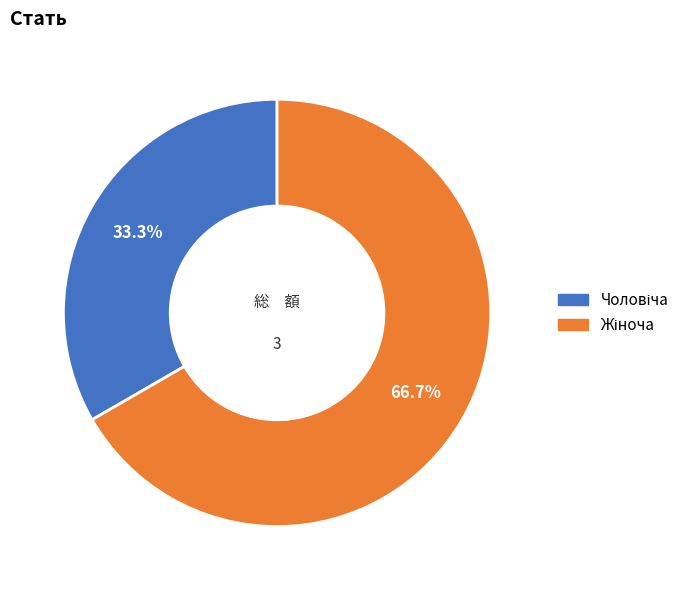

Does any single category account for the majority?

Yes